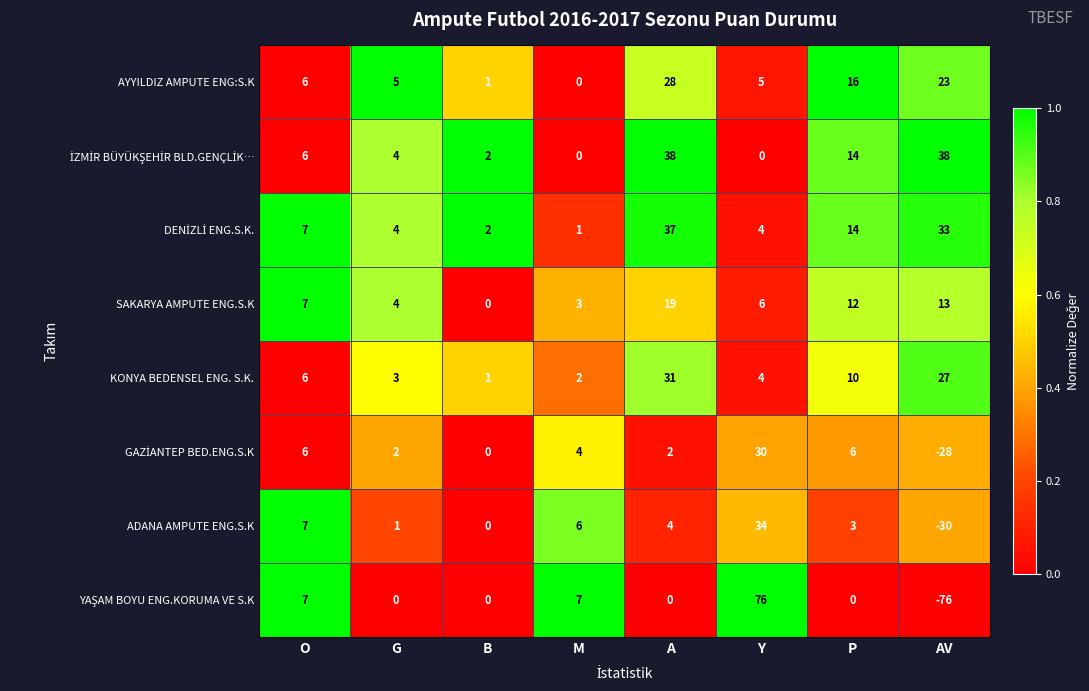

Is it true that SAKARYA AMPUTE ENG.S.K equals 11 at A?

False